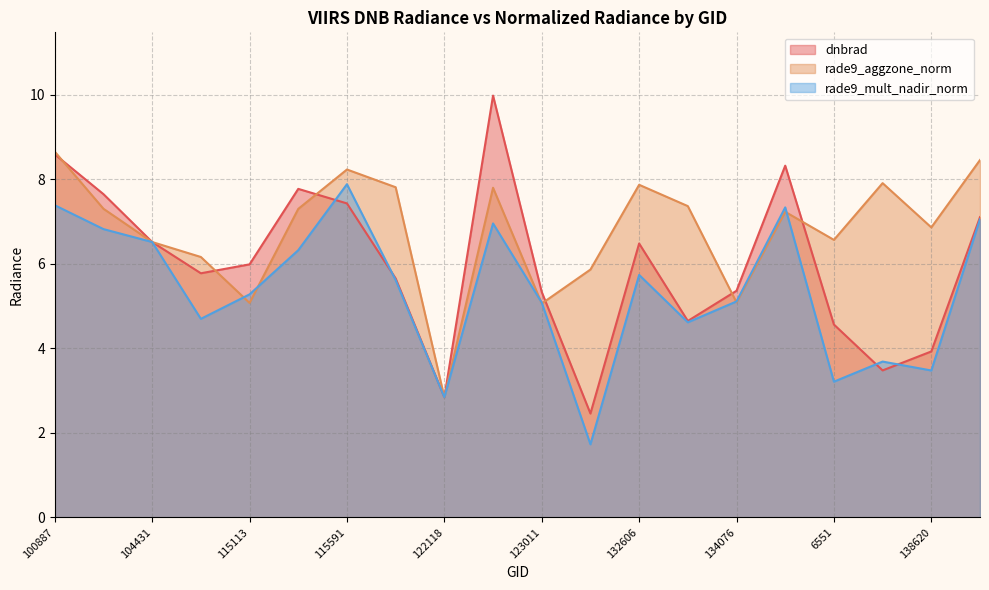

Between 131704 and 122118, which is larger?

122118